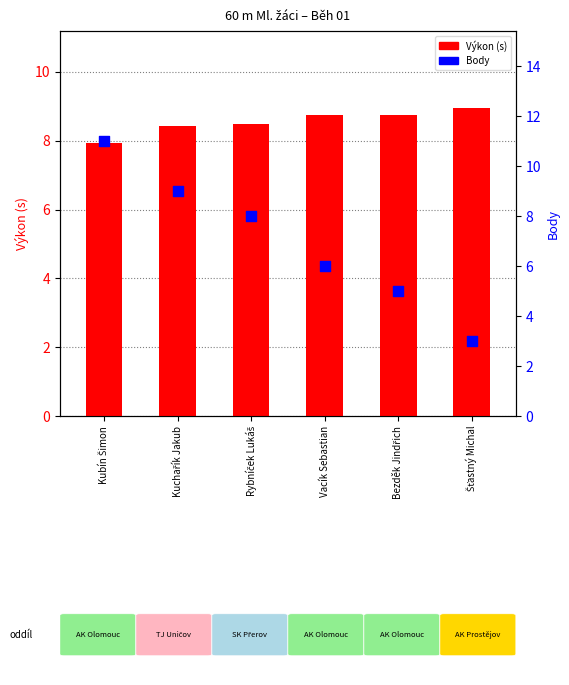

Which series has the widest spread of Y values?

Body